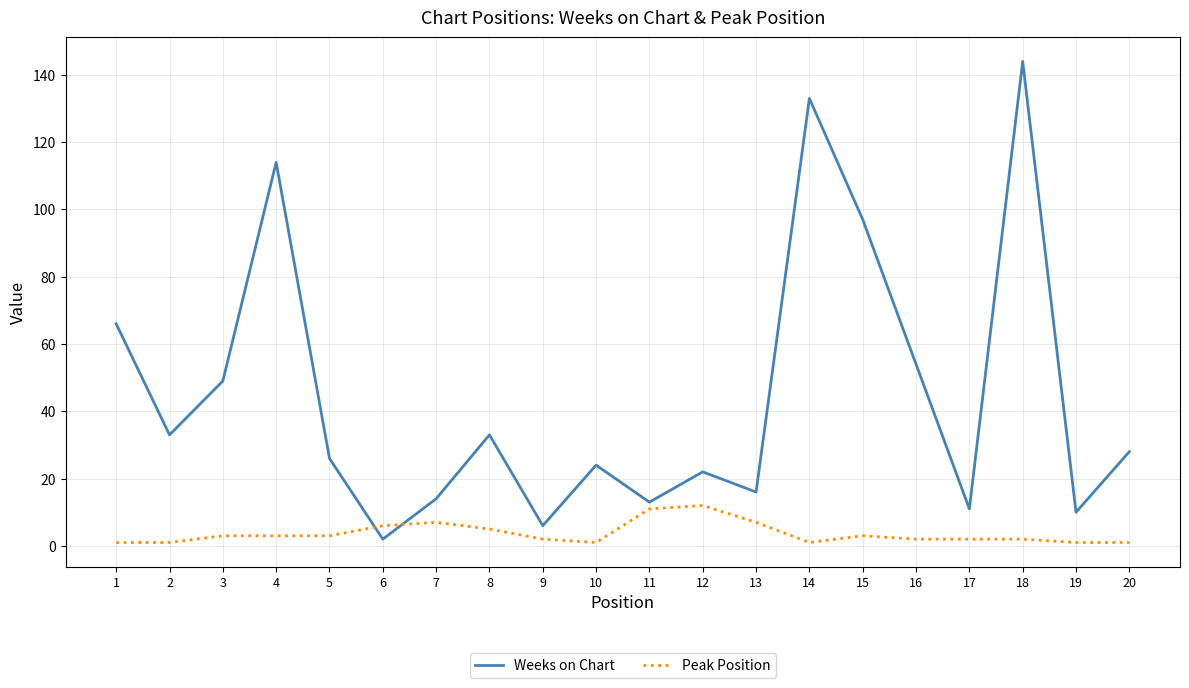

Which series ends up on top after the final intersection of Weeks on Chart and Peak Position?

Weeks on Chart